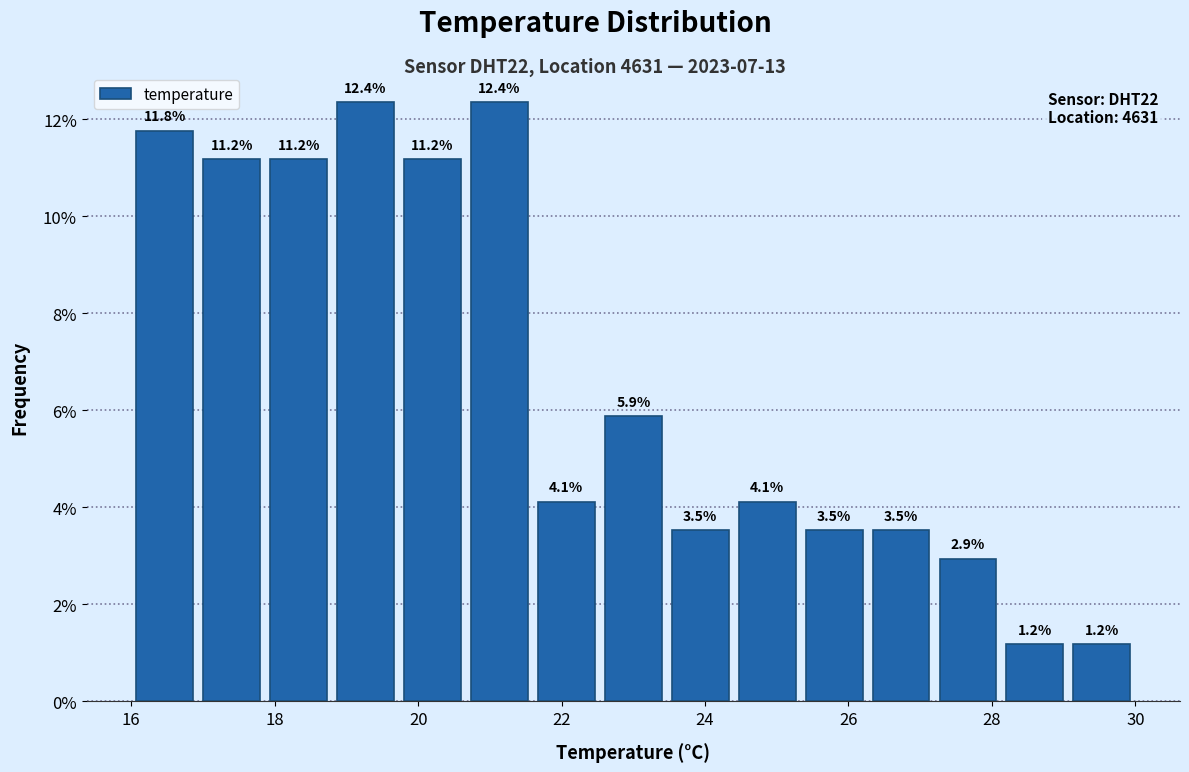

Reading left to right, list every bar in this chart as the range it spans on the x-axis followed by its height. The bar edges are not printed on the chart, so give them approximately, as read against the axis.

16.0 to 17.0: 11.8
17.0 to 17.8: 11.2
17.8 to 18.8: 11.2
18.8 to 19.8: 12.4
19.8 to 20.6: 11.2
20.6 to 21.6: 12.4
21.6 to 22.6: 4.1
22.6 to 23.4: 5.9
23.4 to 24.4: 3.5
24.4 to 25.4: 4.1
25.4 to 26.2: 3.5
26.2 to 27.2: 3.5
27.2 to 28.2: 2.9
28.2 to 29.0: 1.2
29.0 to 30.0: 1.2